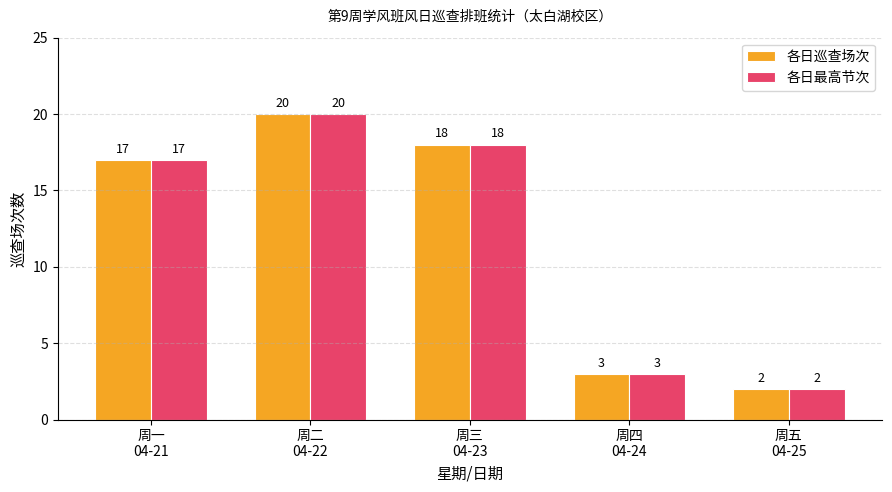

What is the value of the 各日最高节次 bar at the 3rd from the left?

18